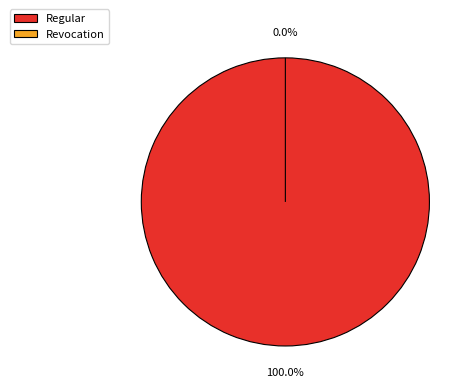

Between Revocation and Regular, which is larger?

Regular